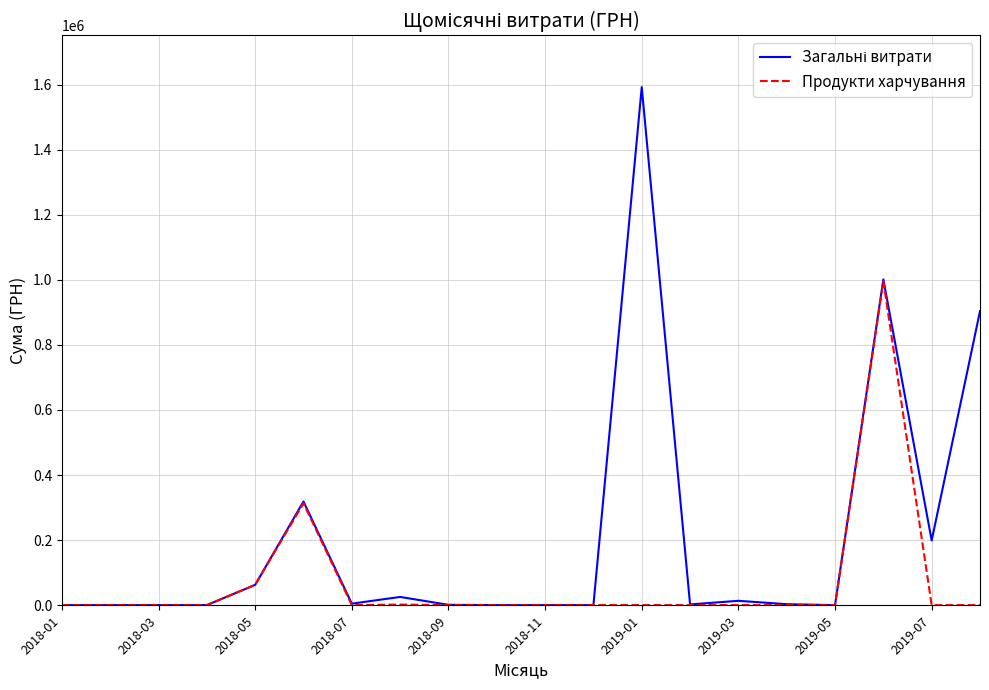

What is the maximum value shown in the chart?

1592597.5